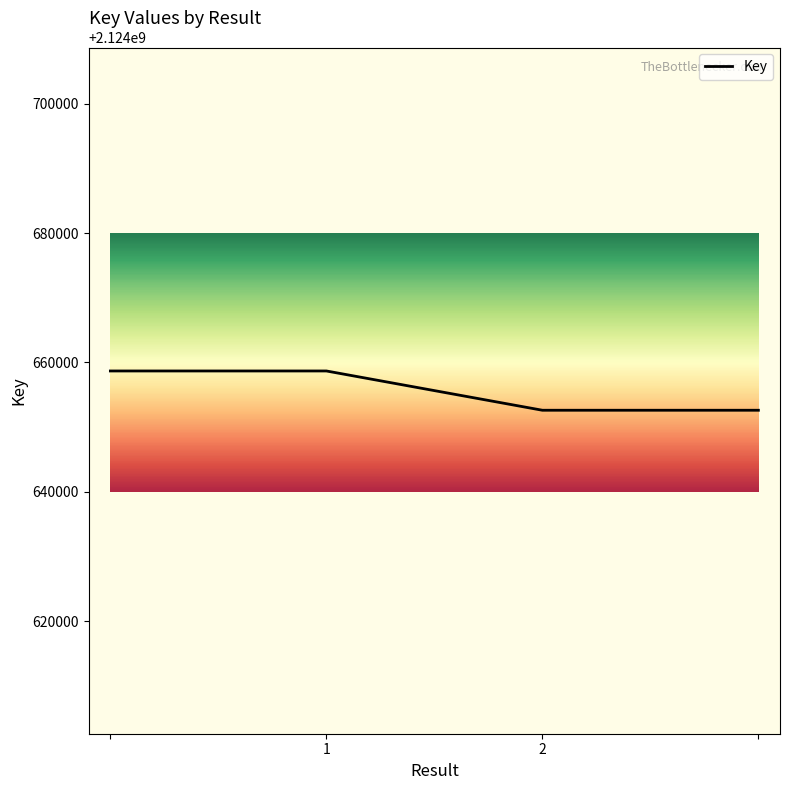

What is the maximum value shown in the chart?

2124658674